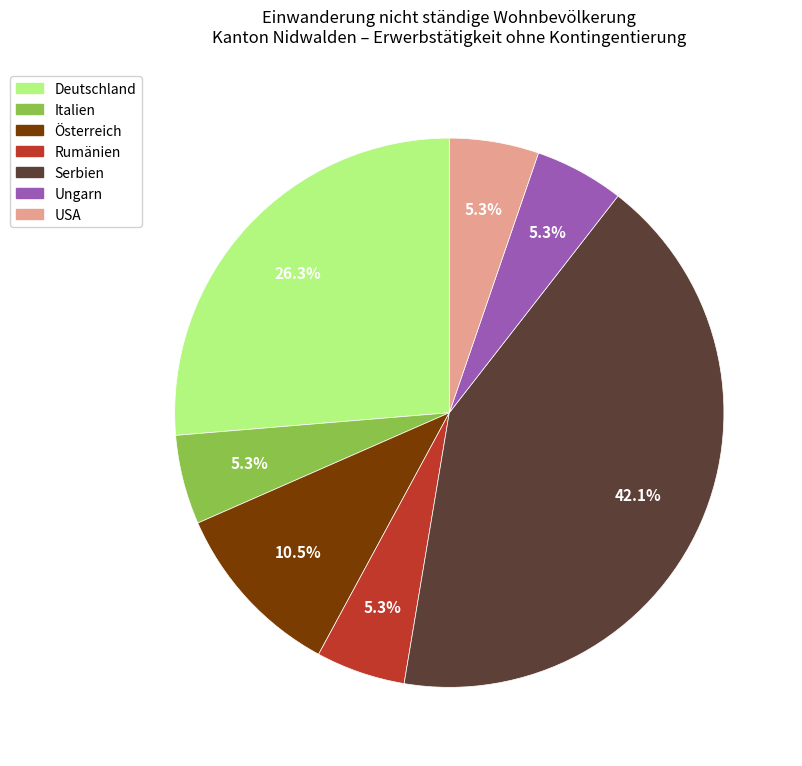

Is there a majority slice in this chart?

No